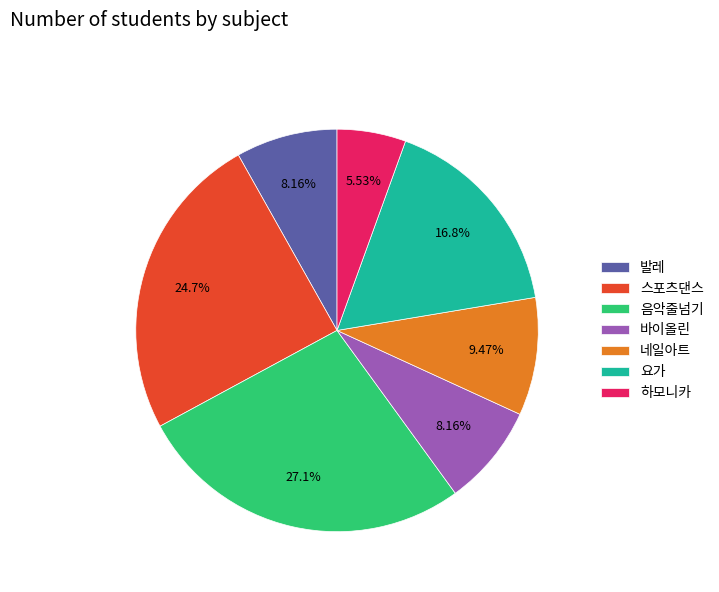

Combined, what portion of the pie is 하모니카 and 스포츠댄스?

30.3%